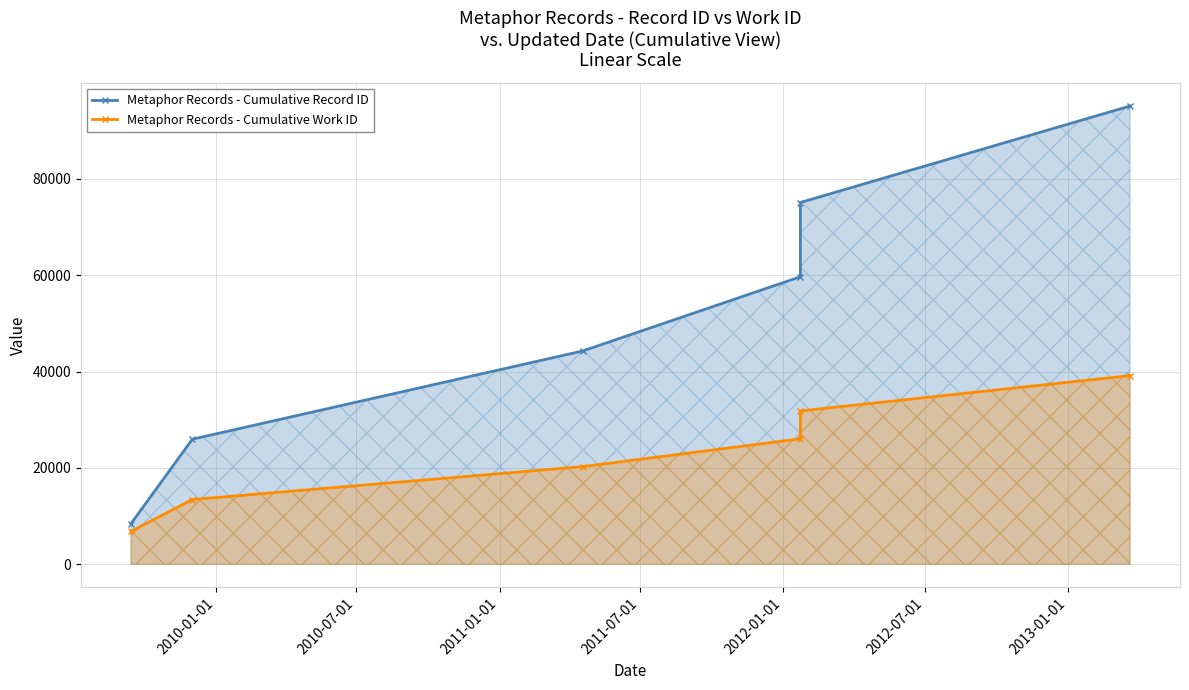

What are all the series names shown in the legend?

Metaphor Records - Cumulative Record ID, Metaphor Records - Cumulative Work ID